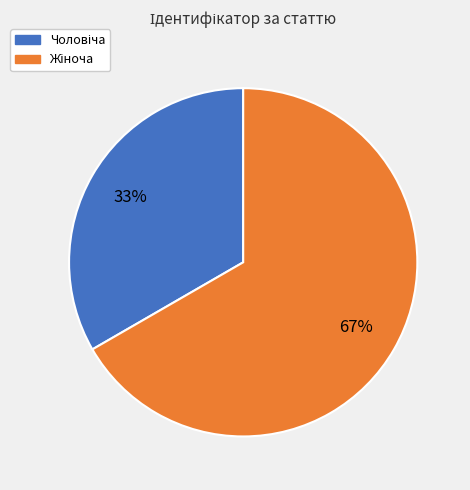

To the nearest percent, what is the average slice percentage?

50%